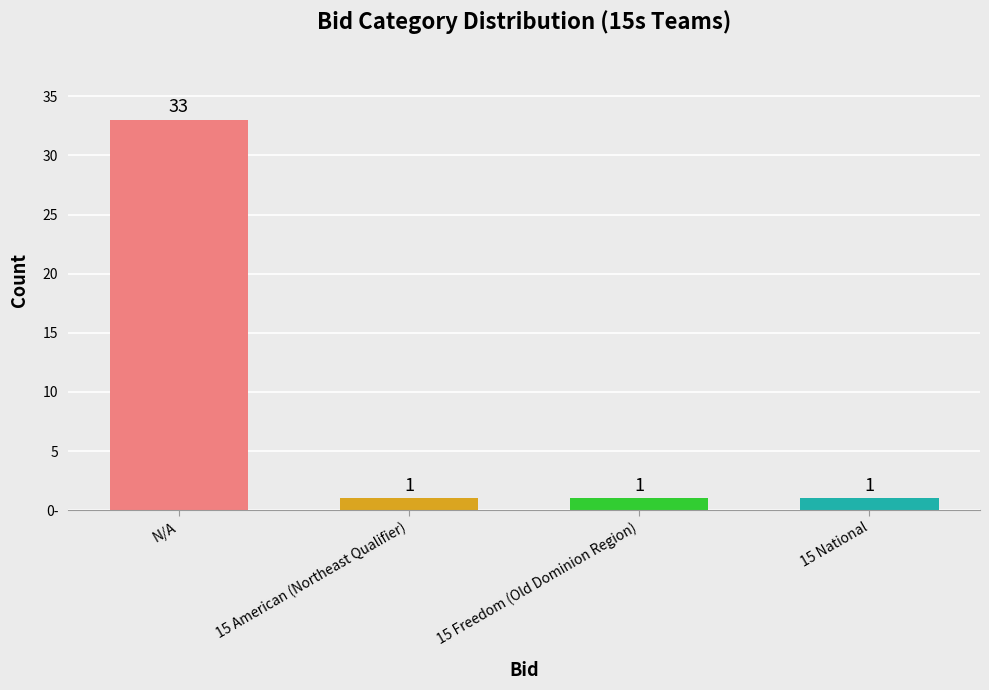

What is the sum of the values at 15 Freedom (Old Dominion Region) and N/A?

34